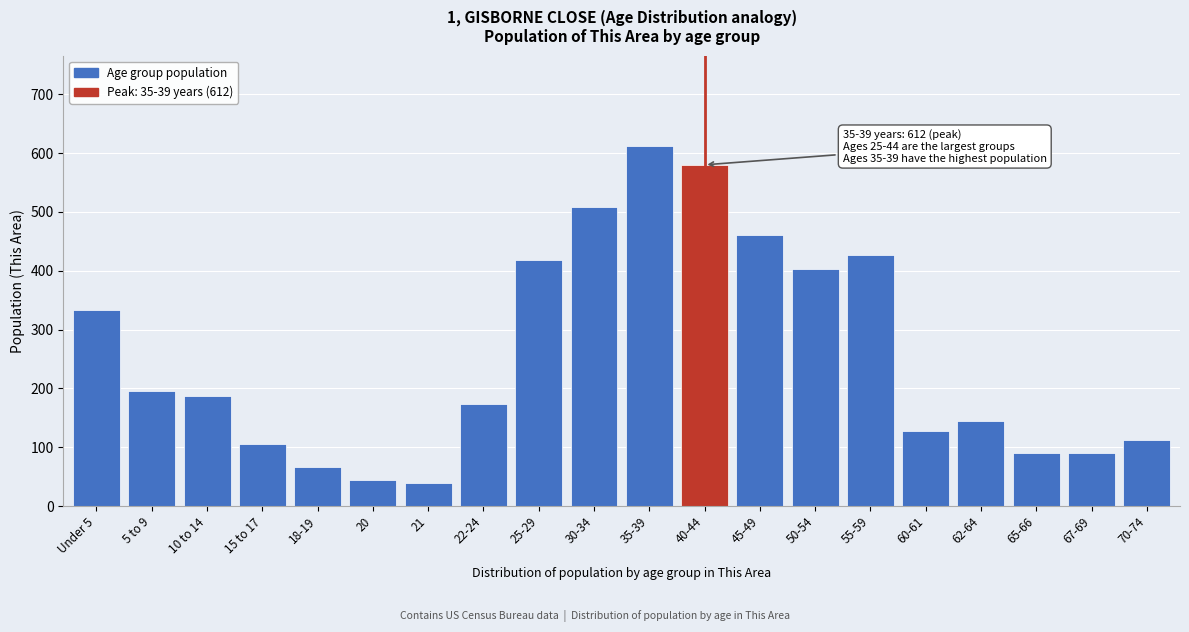

Reading left to right, what are all the values shown in this chart?

Under 5=334	5 to 9=196	10 to 14=187	15 to 17=105	18-19=66	20=45	21=39	22-24=174	25-29=419	30-34=509	35-39=612	40-44=580	45-49=461	50-54=403	55-59=427	60-61=128	62-64=145	65-66=90	67-69=90	70-74=113